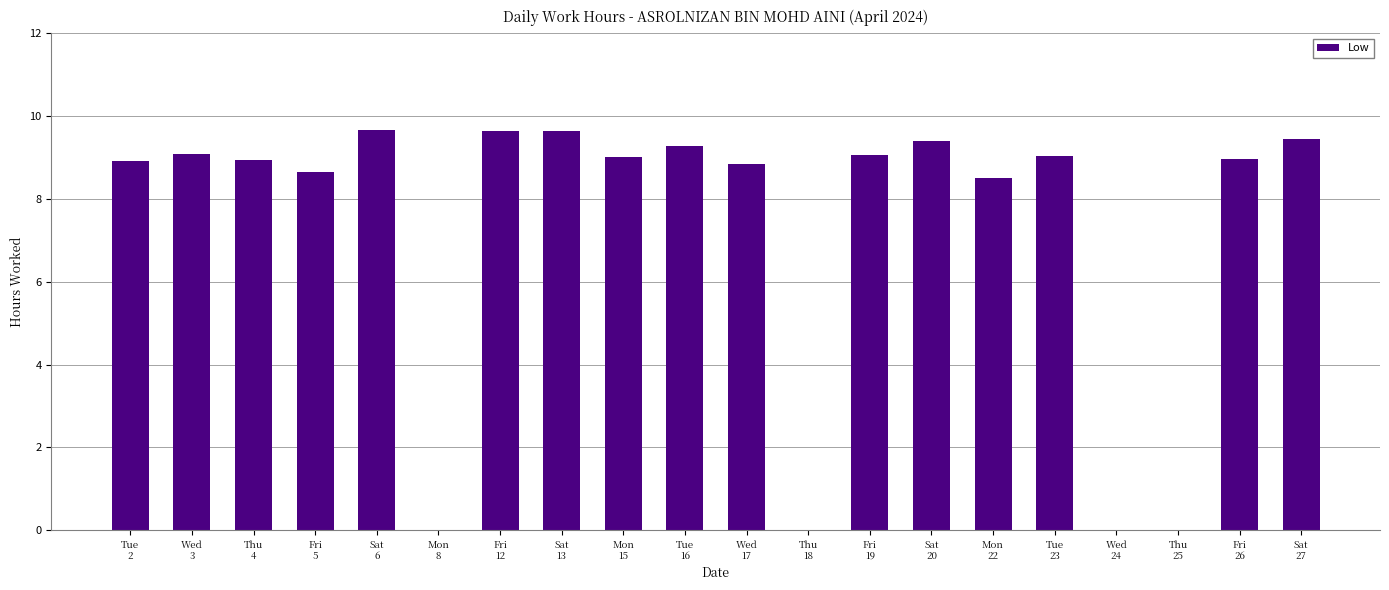

The chart shows a value of 8.9 at Thu
4. True or false?

True